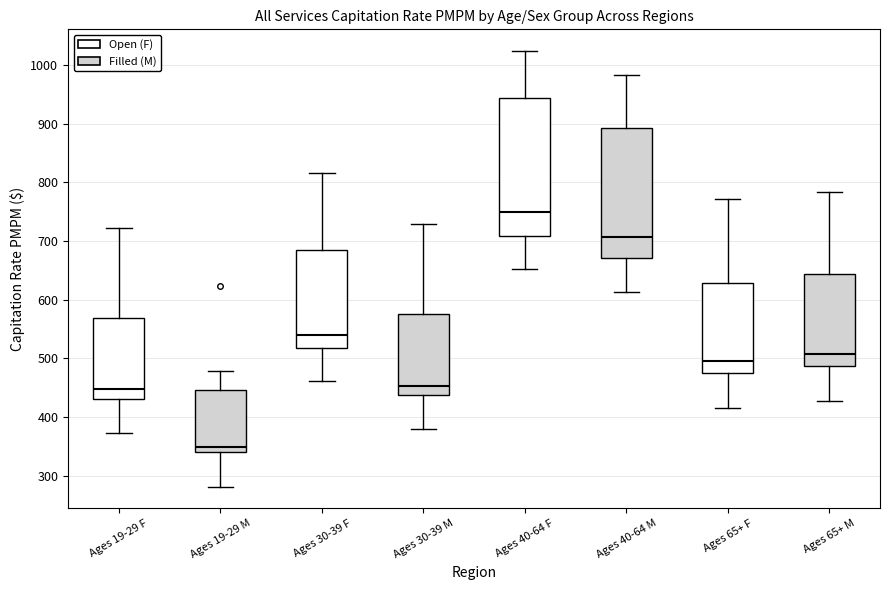

Reading left to right, read every box against the y-axis: the position of its median line, the range the box covers, and the ends of its whiskers. The values are not printed on the chart, so give them approximately, as read against the axis.

Ages 19-29 F: median 450, box 430 to 570, whiskers 370 to 720
Ages 19-29 M: median 350, box 340 to 450, whiskers 280 to 480
Ages 30-39 F: median 540, box 520 to 680, whiskers 460 to 820
Ages 30-39 M: median 450, box 440 to 580, whiskers 380 to 730
Ages 40-64 F: median 750, box 710 to 940, whiskers 650 to 1020
Ages 40-64 M: median 710, box 670 to 890, whiskers 610 to 980
Ages 65+ F: median 490, box 480 to 630, whiskers 420 to 770
Ages 65+ M: median 510, box 490 to 640, whiskers 430 to 780